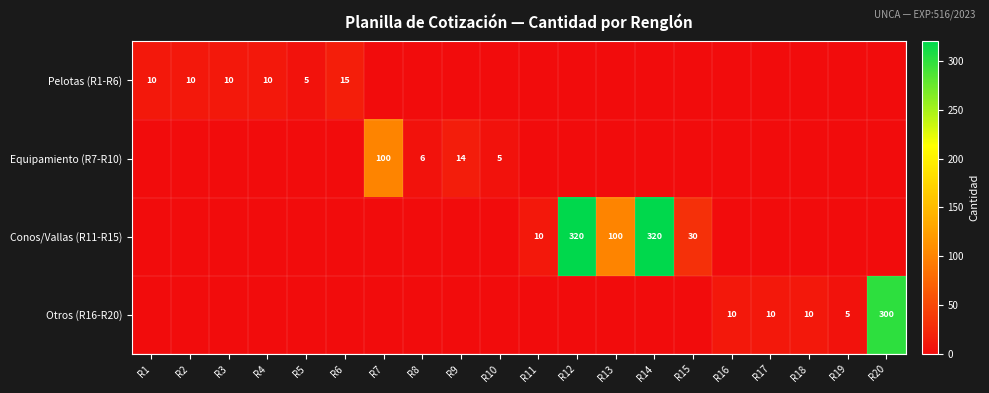

The value of Conos/Vallas (R11-R15) at R13 is 39. True or false?

False